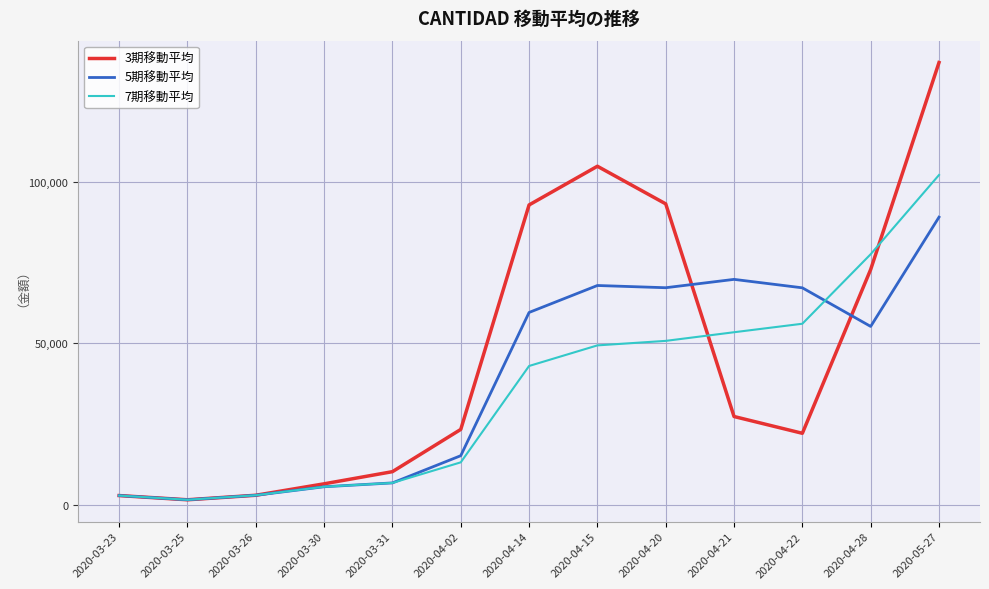

Where is the first local minimum for 3期移動平均?

2020-03-25